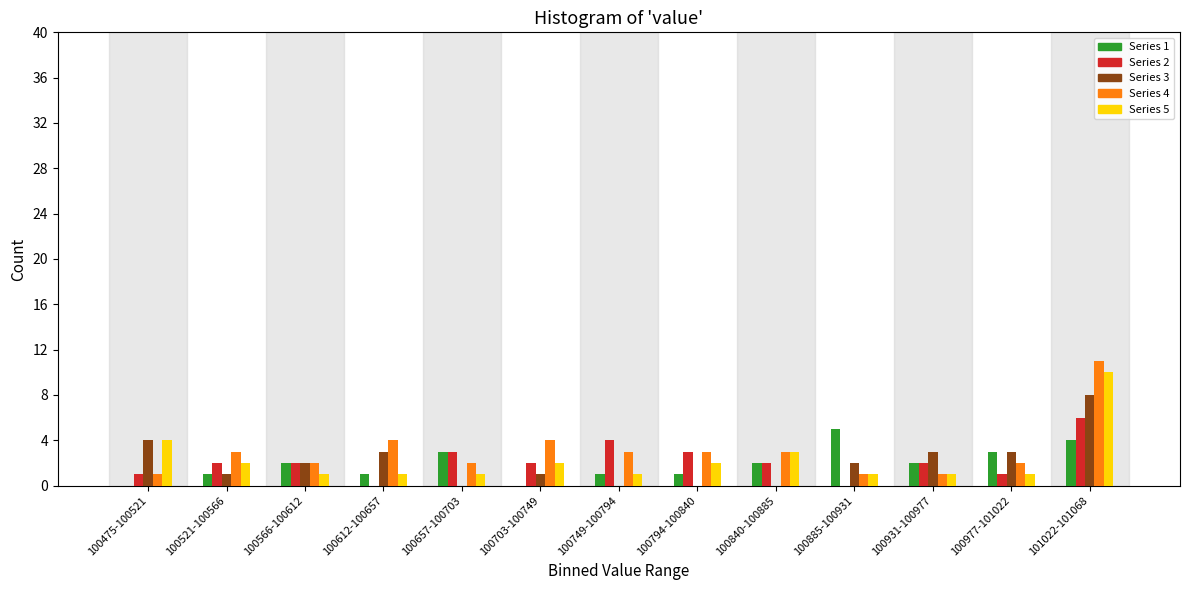

What is the maximum value shown in the chart?

11